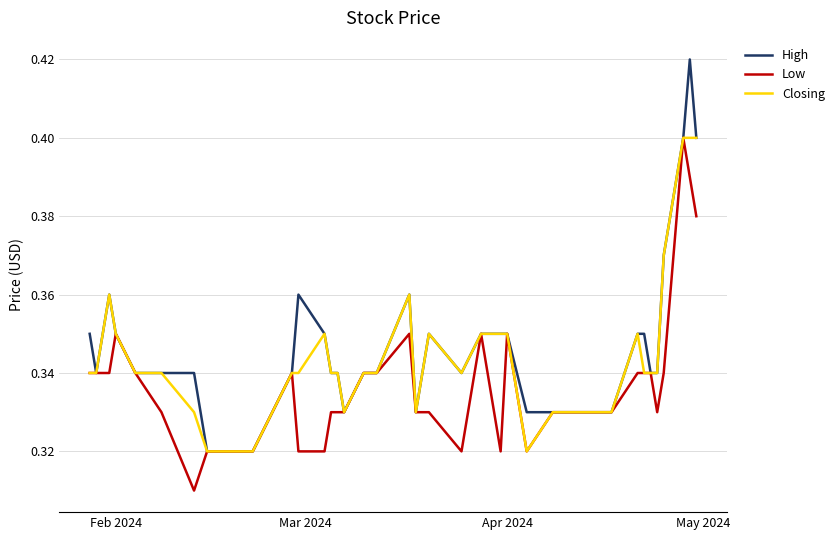

Which series has the largest range (max minus min)?

High